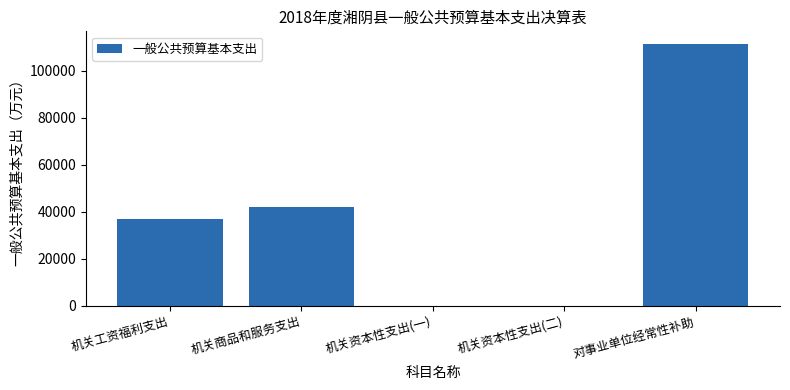

At which label is the value closest to 55564?

机关商品和服务支出